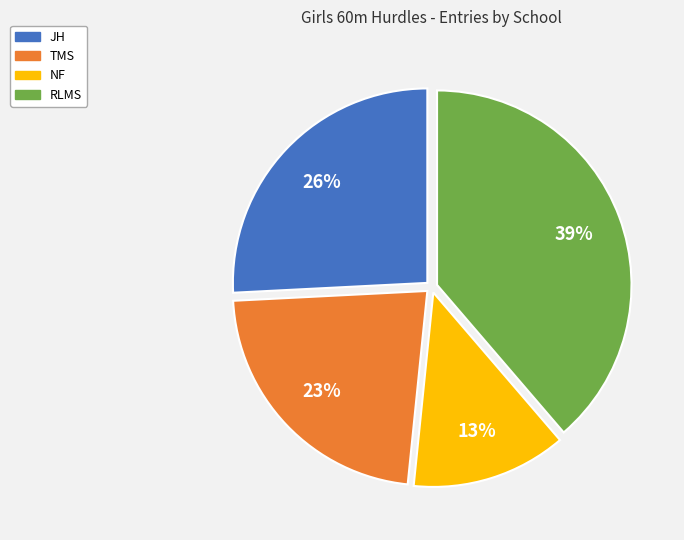

Approximately how many times larger is the value at TMS compared to JH?

0.9